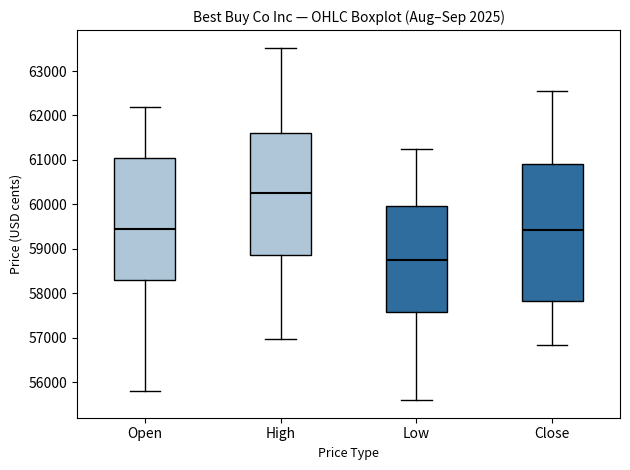

Reading left to right, transcribe this box plot: for each box, give where its median line is, the range the box spans, and where its two whiskers end, as read against the y-axis. The values are not printed on the chart, so give them approximately, as read against the axis.

Open: median 59400, box 58300 to 61000, whiskers 55800 to 62200
High: median 60200, box 58900 to 61600, whiskers 57000 to 63500
Low: median 58700, box 57600 to 60000, whiskers 55600 to 61200
Close: median 59400, box 57800 to 60900, whiskers 56800 to 62500